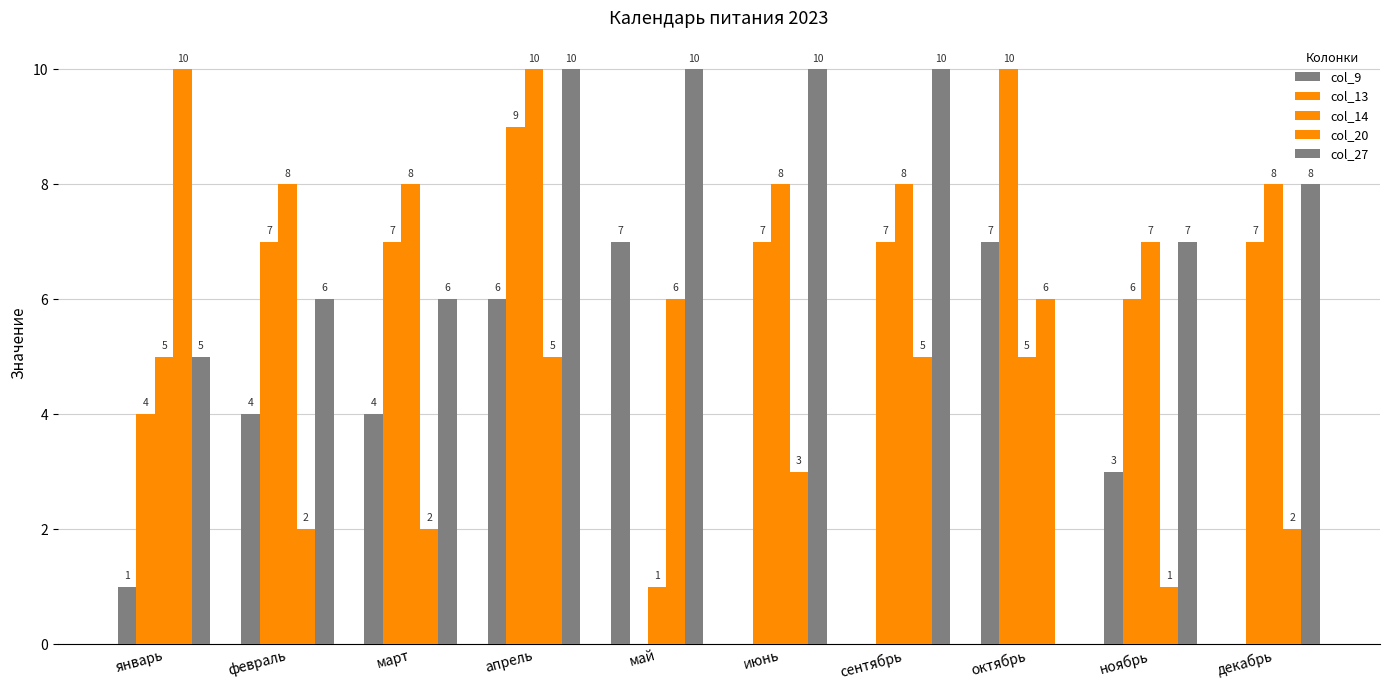

How many groups of bars are there?

10